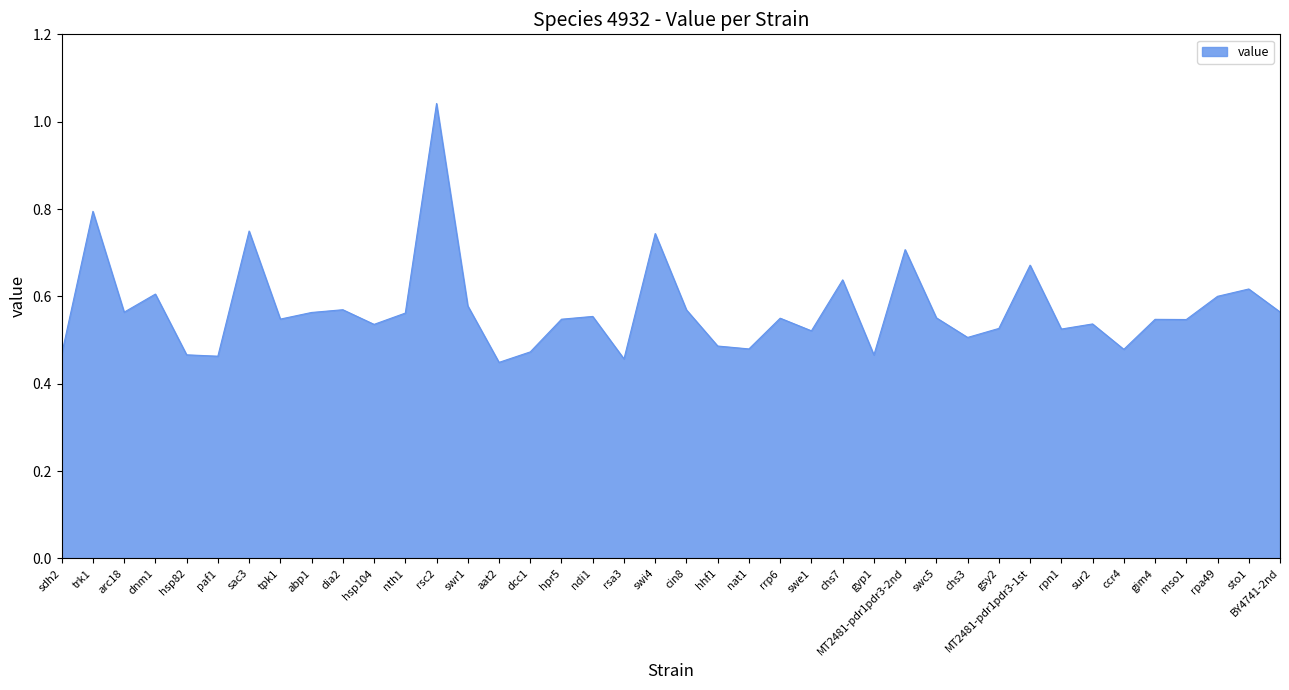

What is the change in value from hsp82 to ndi1?

+0.1